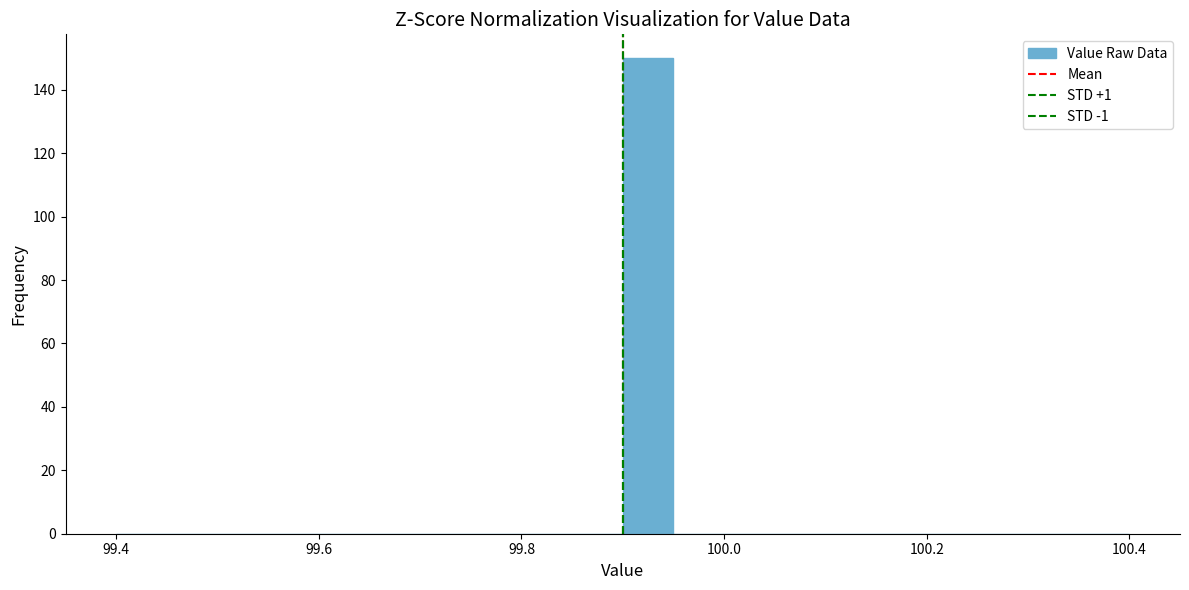

Read against the x-axis, roughly where is the centre of the tallest bar?

99.92